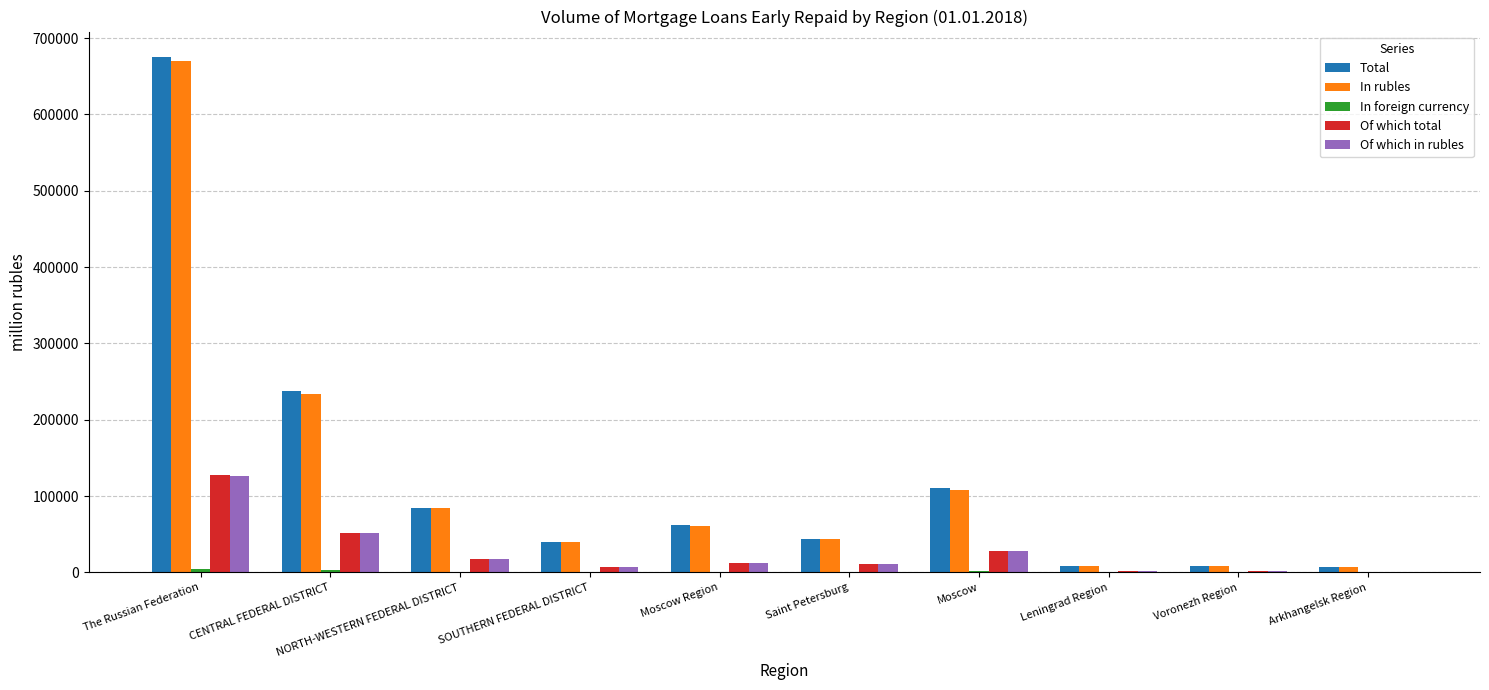

At which category is the sum across all series the highest?

The Russian Federation